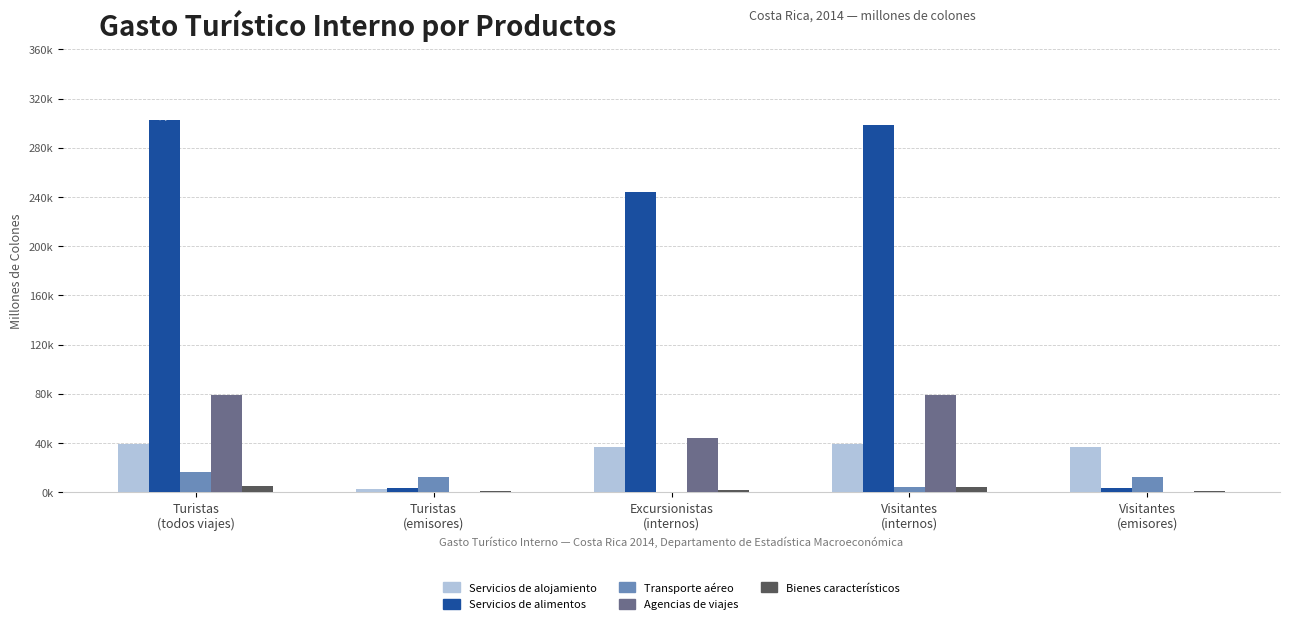

What is the value of the Agencias de viajes bar at the 5th from the left?

11.0